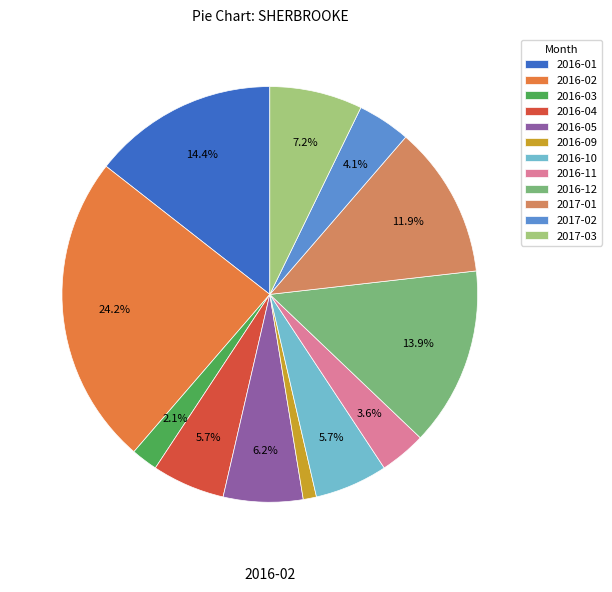

Which slice is the smallest?

2016-09